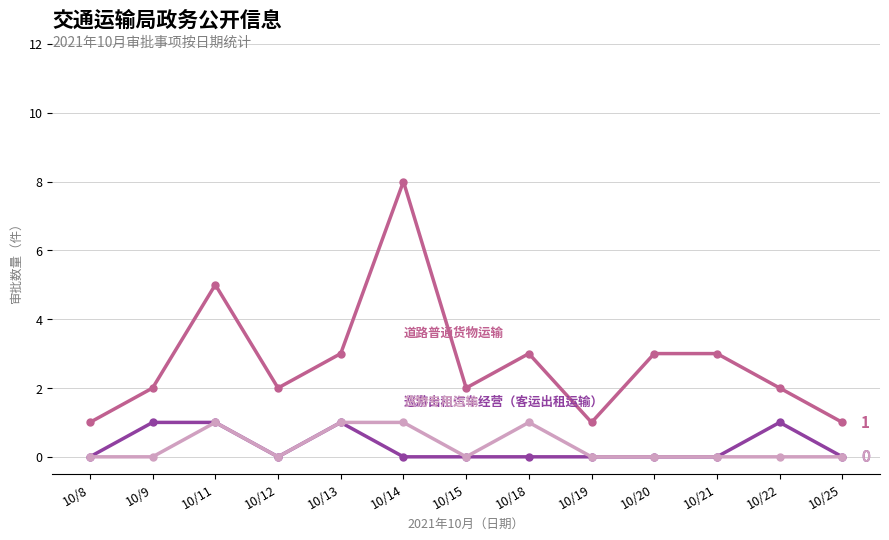

What is the total value across all series at 10/14?

9